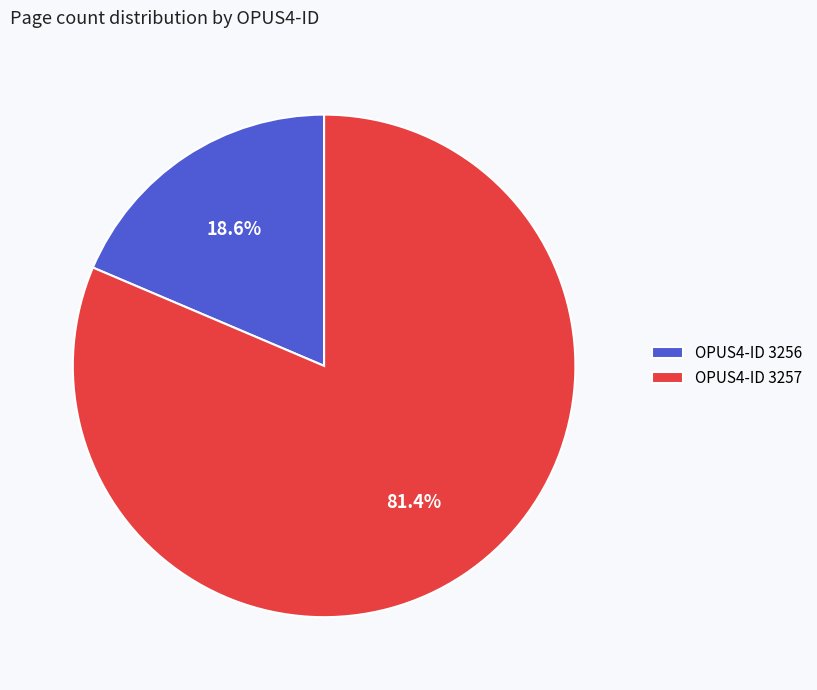

How many slices are in this pie chart?

2